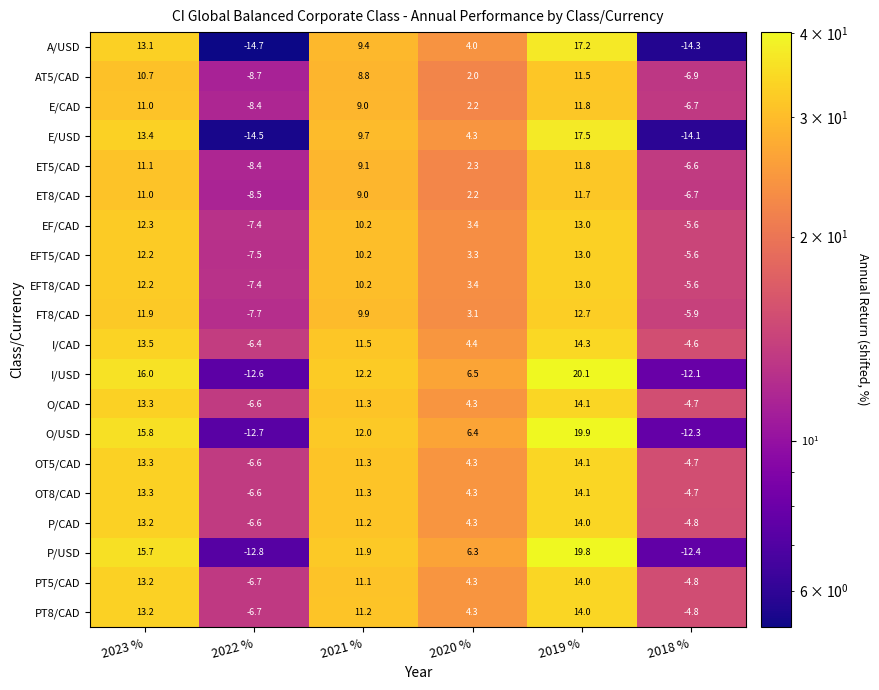

The EFT8/CAD series shows 1.8 at 2020 %. True or false?

False